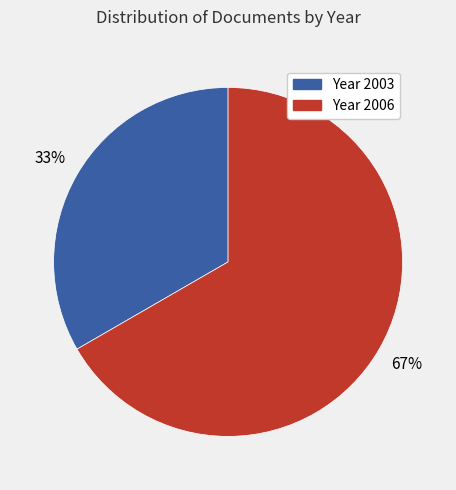

Does any single category account for the majority?

Yes